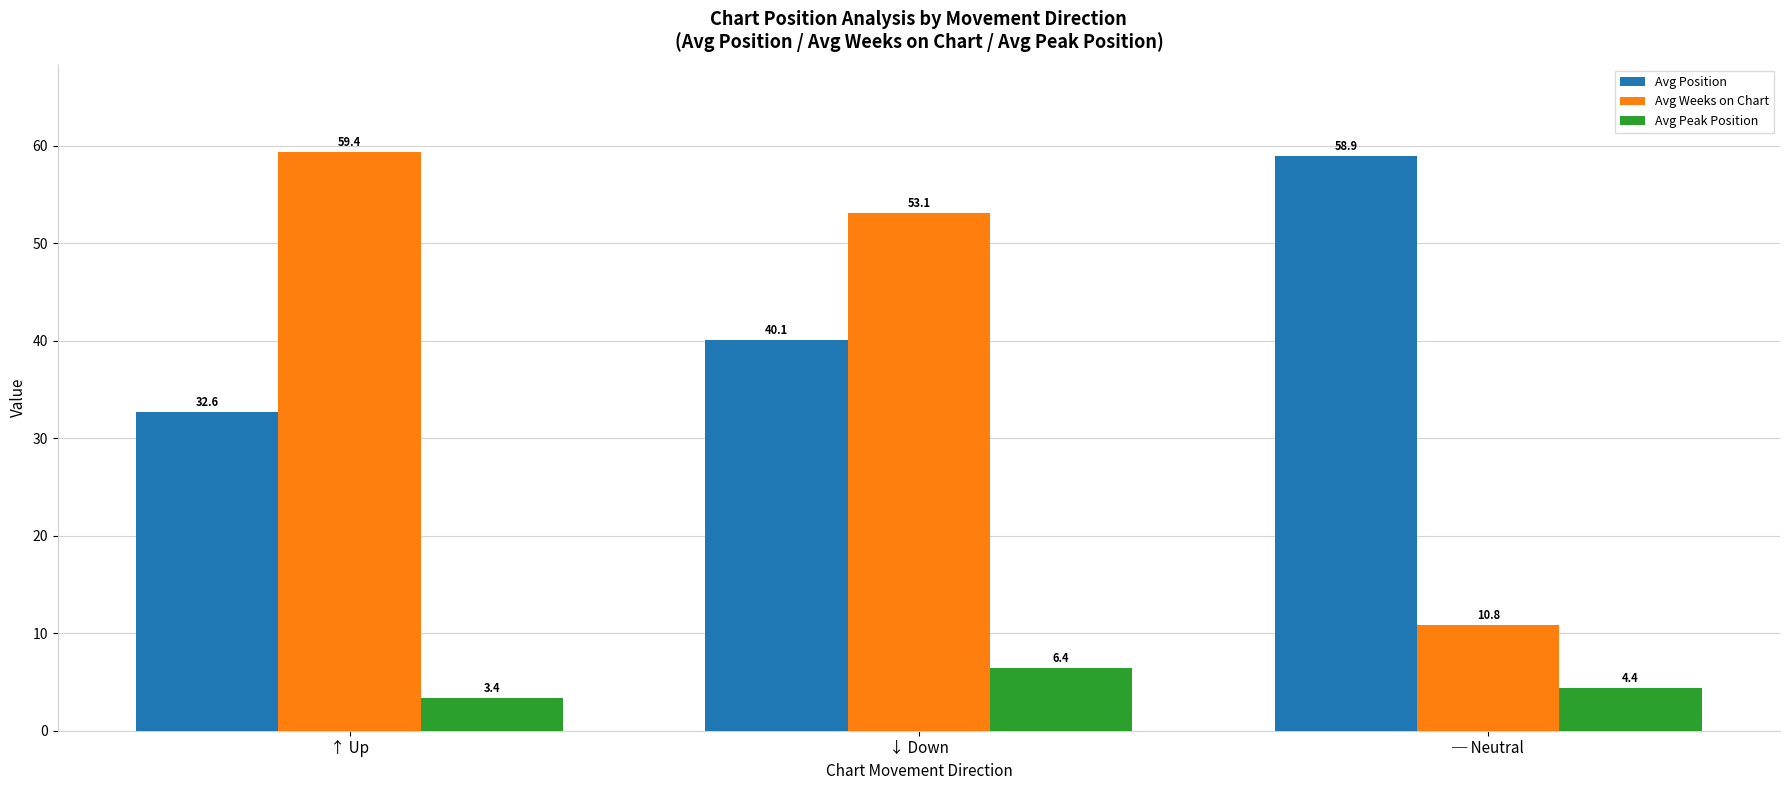

Is it true that Avg Peak Position equals 3.4 at ↑ Up?

True